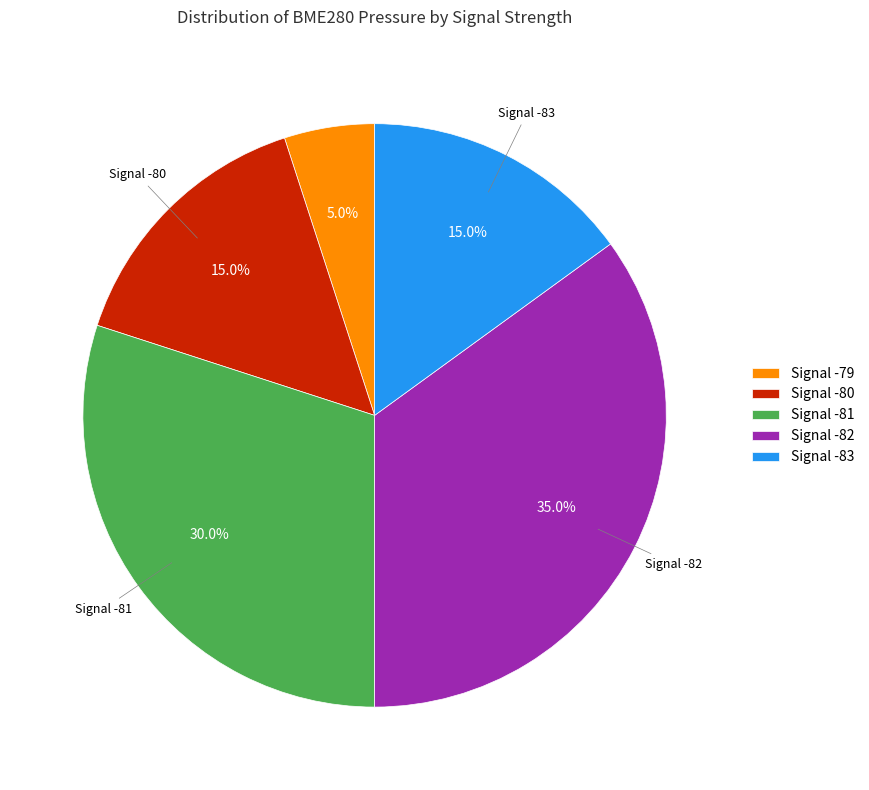

Is the sum of Signal -81 and Signal -83 greater than half?

No